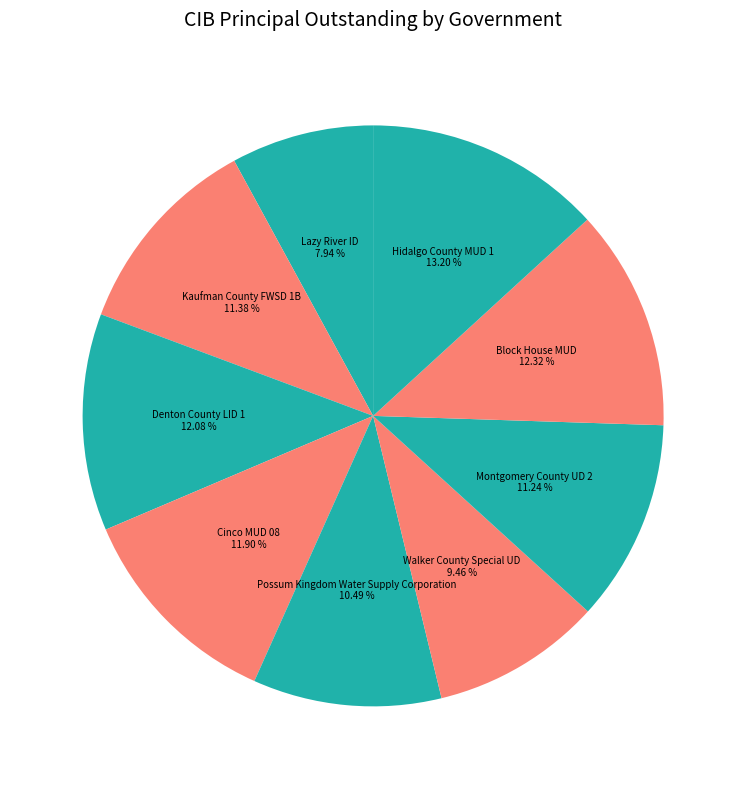

What percentage is the Hidalgo County MUD 1 slice, to the nearest percent?

13%